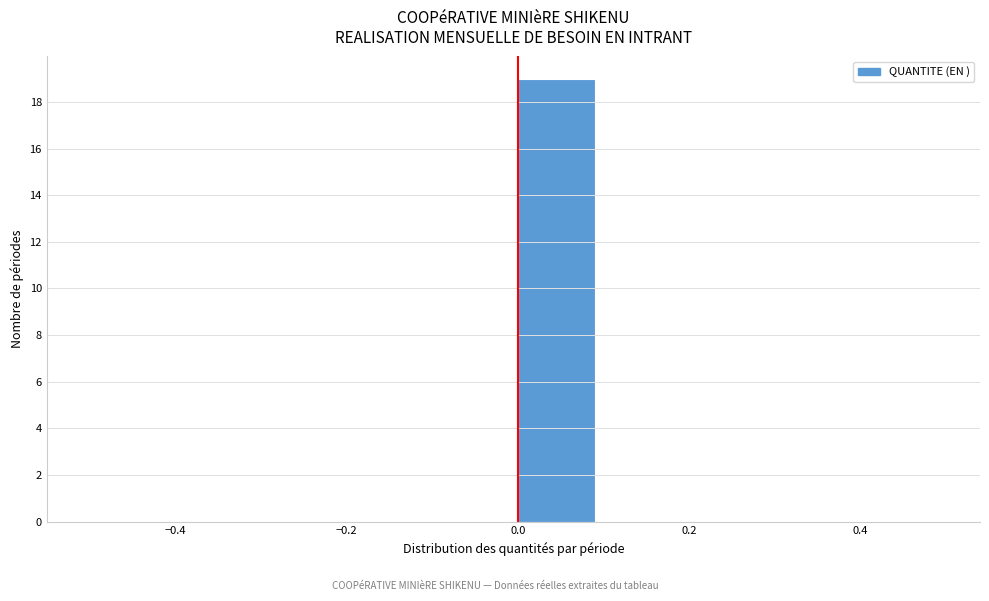

Reading left to right, transcribe this chart: for each bar, give the range it covers on the x-axis and its height. The values are not printed on the chart, so give them approximately, as read against the axis.

-0.5 to -0.4: 0
-0.4 to -0.3: 0
-0.3 to -0.2: 0
-0.2 to -0.1: 0
-0.1 to 0.0: 0
0.0 to 0.1: 19
0.1 to 0.2: 0
0.2 to 0.3: 0
0.3 to 0.4: 0
0.4 to 0.5: 0